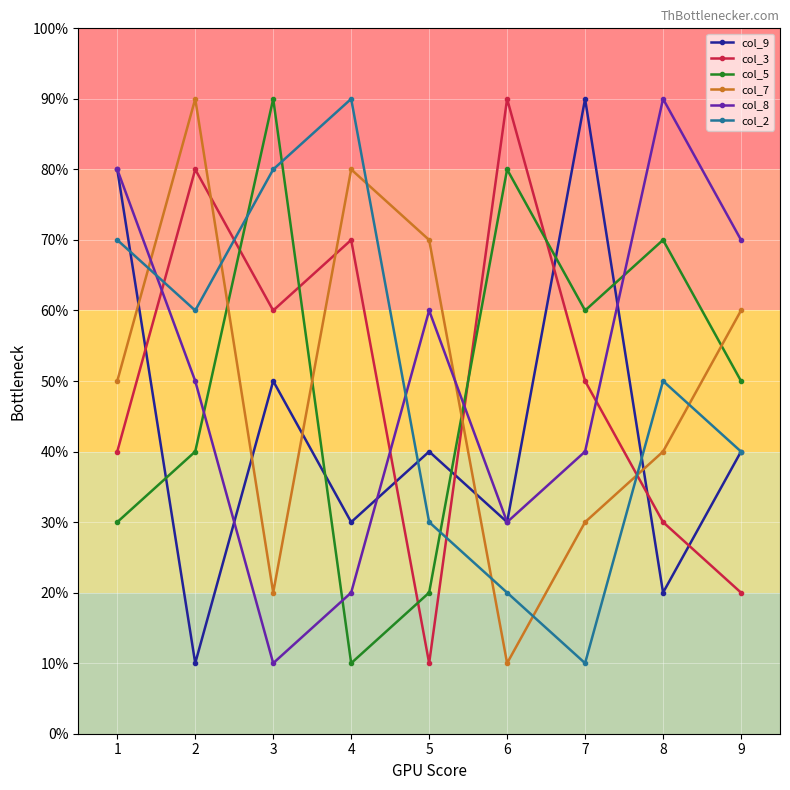

List the labels in order of col_8 value, largest first.

8, 1, 9, 5, 2, 7, 6, 4, 3